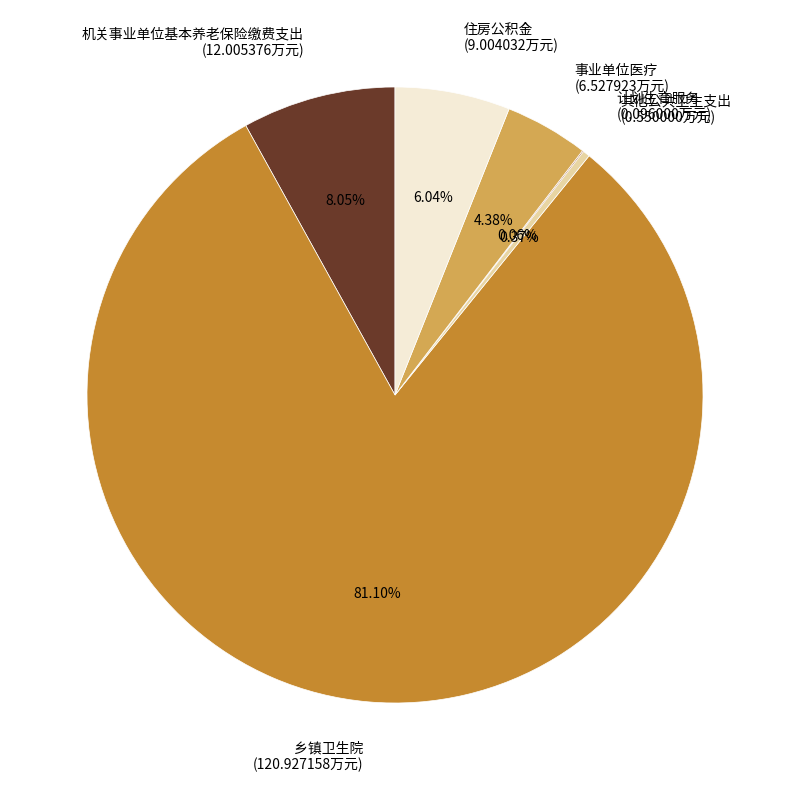

The 其他公共卫生支出 slice represents 10% of the pie. True or false?

False